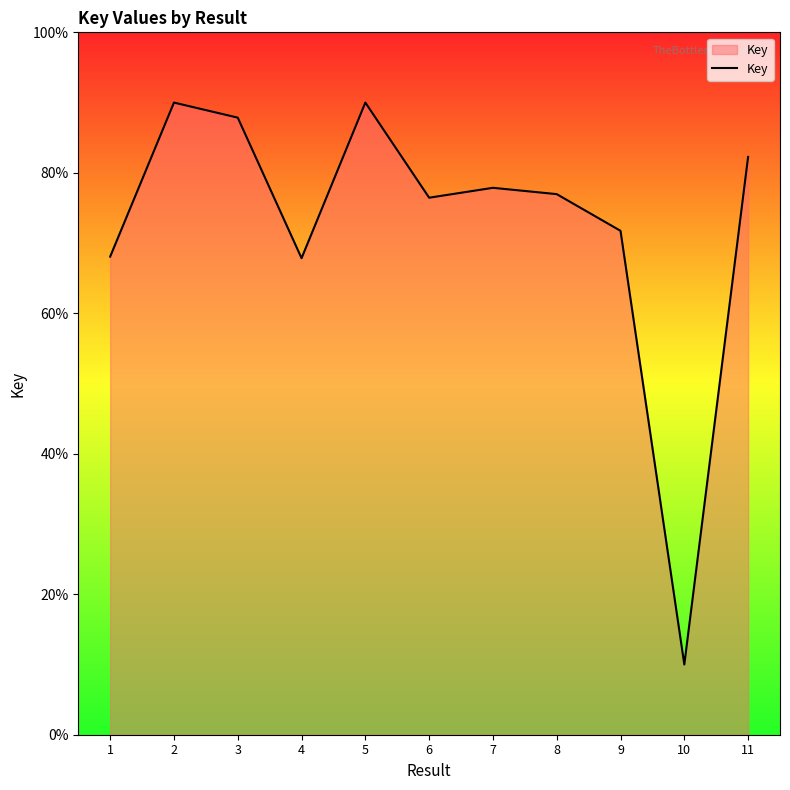

Read the value at 3.

87.9